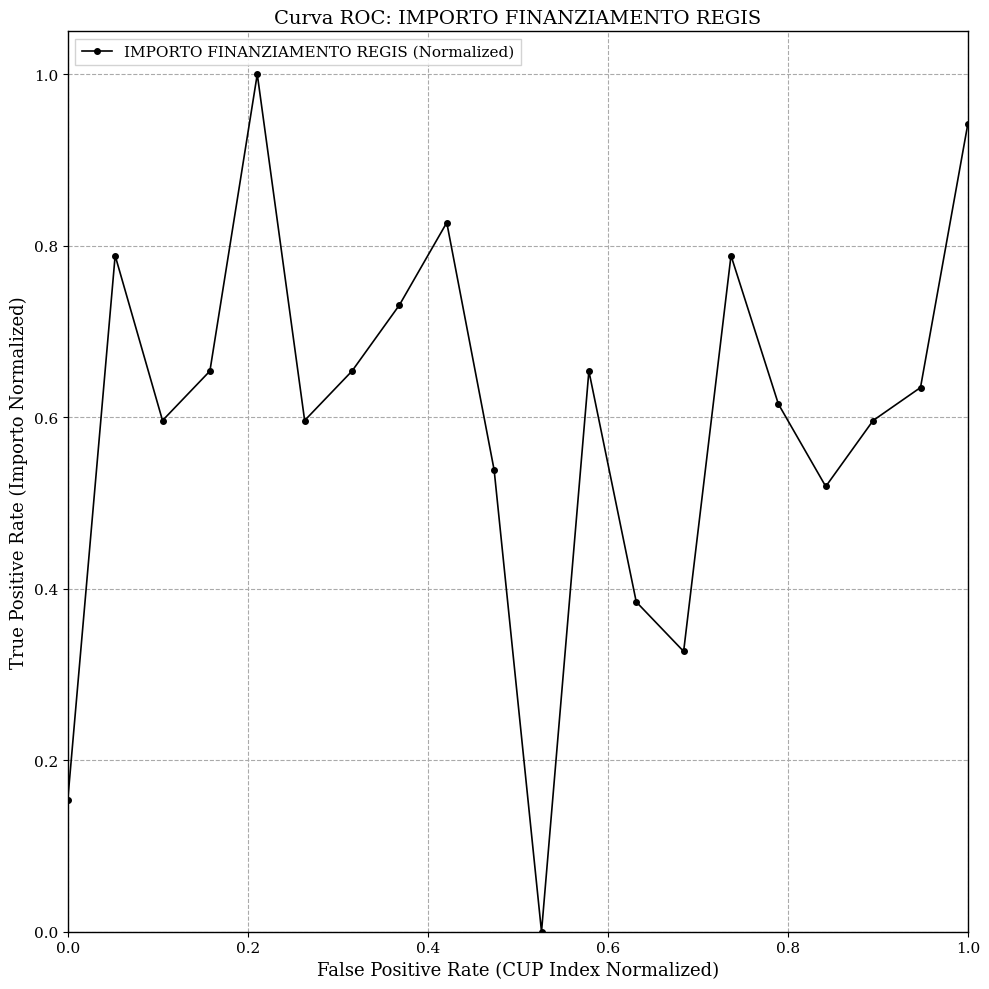

What is the greatest value displayed?

1.0